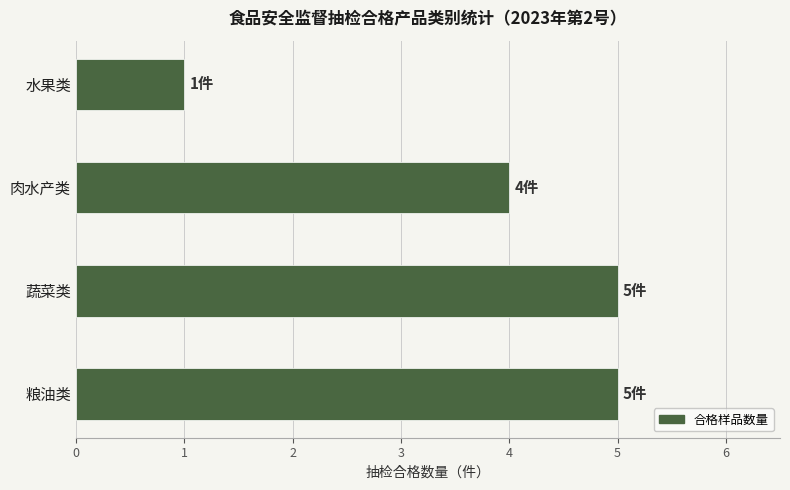

At which label is the value closest to 3?

肉水产类